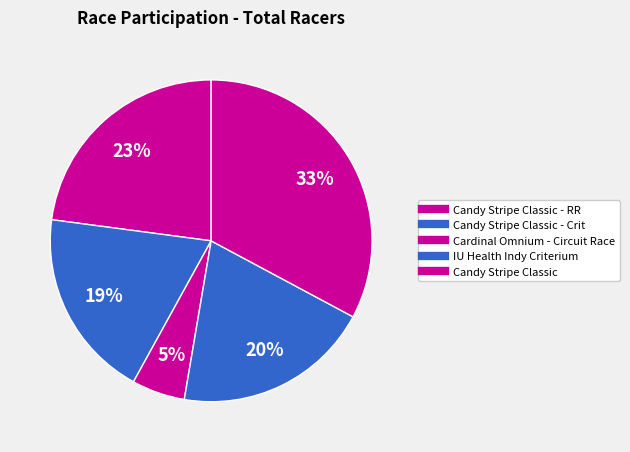

Which category has the biggest portion of the pie?

Candy Stripe Classic